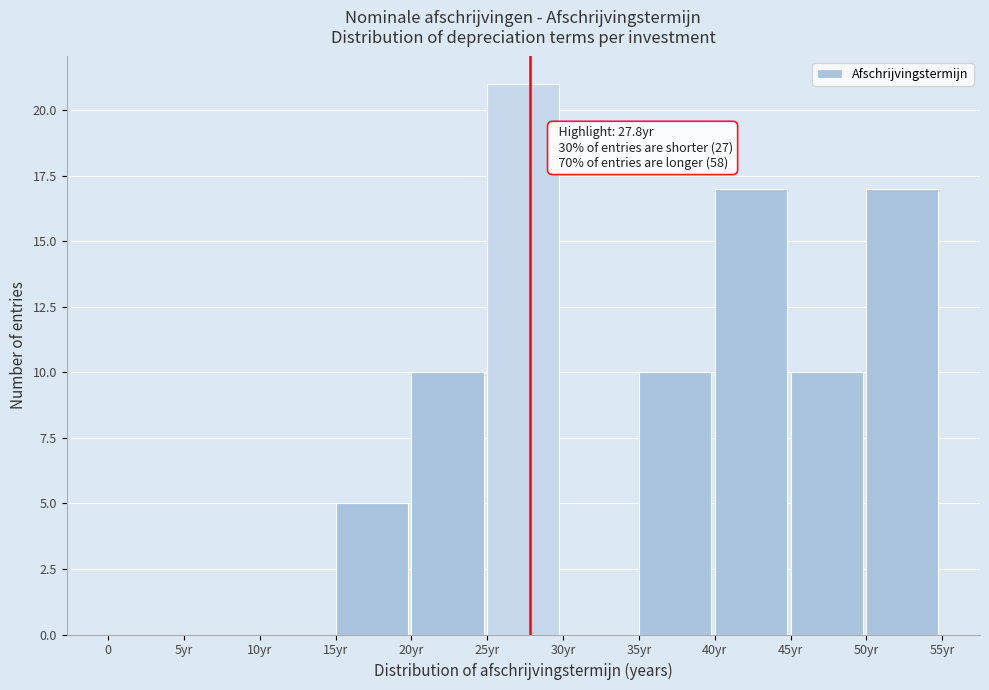

Reading left to right, transcribe all the data shown in this chart.

0=0	5yr=0	10yr=0	15yr=5	20yr=10	25yr=21	30yr=0	35yr=10	40yr=17	45yr=10	50yr=17